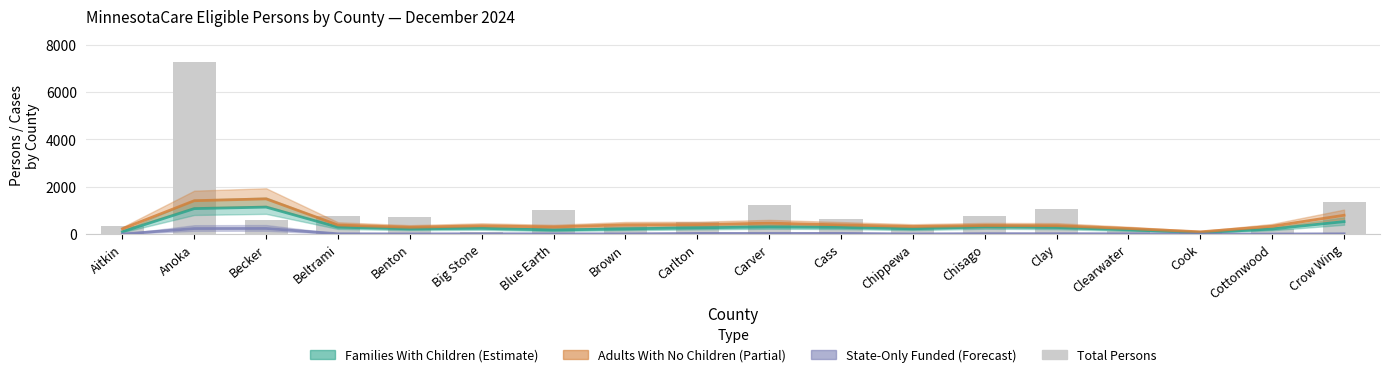

At Carver, list the series in order from smallest to largest.

State-Only Funded, Families With Children, Adults With No Children, Total Persons